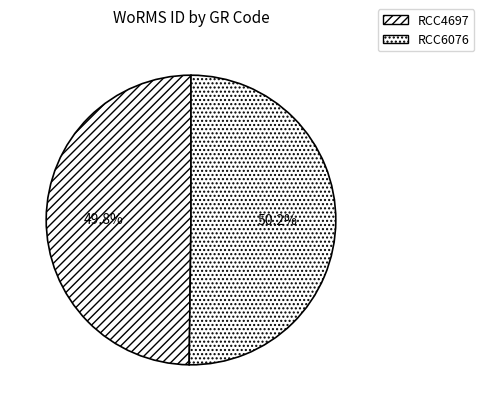

To the nearest percent, what is the average slice percentage?

50%